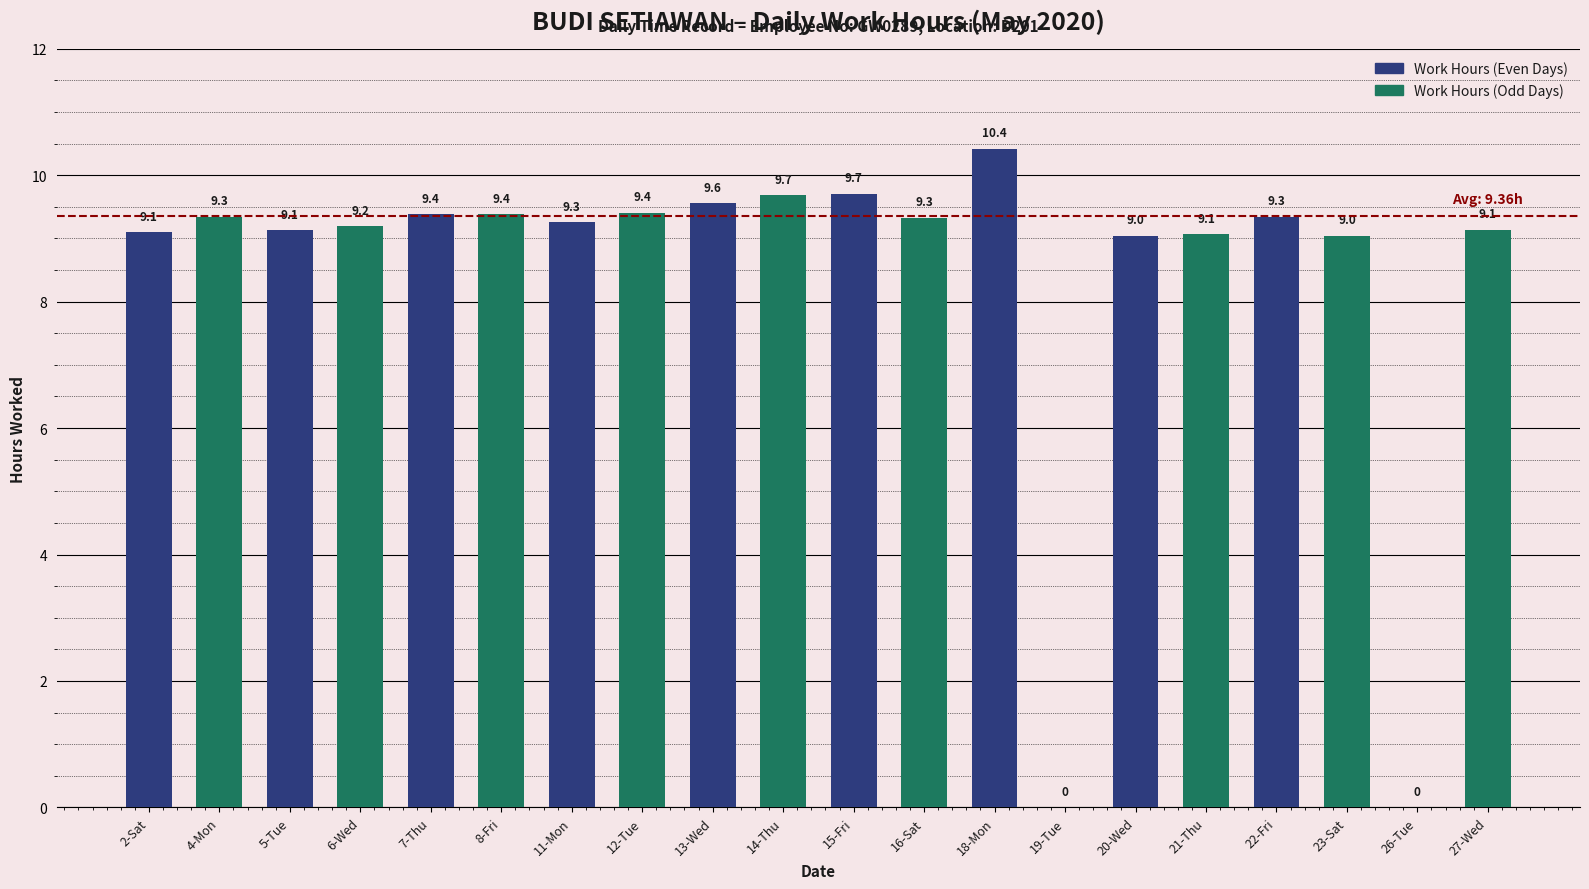

Reading right to left, extract all data points from this chart.

Work Hours (Even Days): 0.0	9.3	9.0	10.4	9.7	9.6	9.3	9.4	9.1	9.1
Work Hours (Odd Days): 9.1	9.0	9.1	0.0	9.3	9.7	9.4	9.4	9.2	9.3